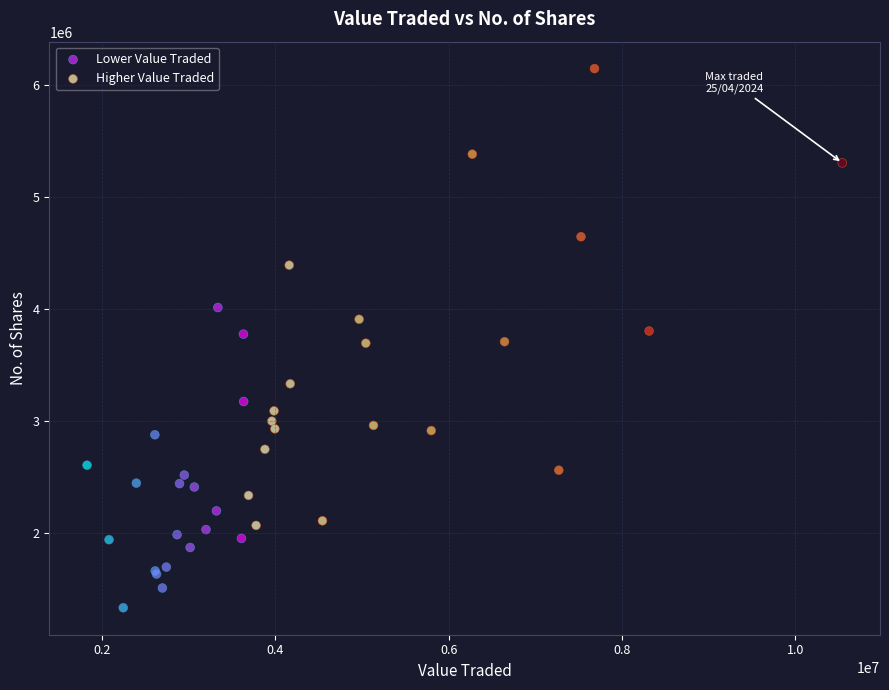

Which series has the largest Y range (max minus min)?

Higher Value Traded